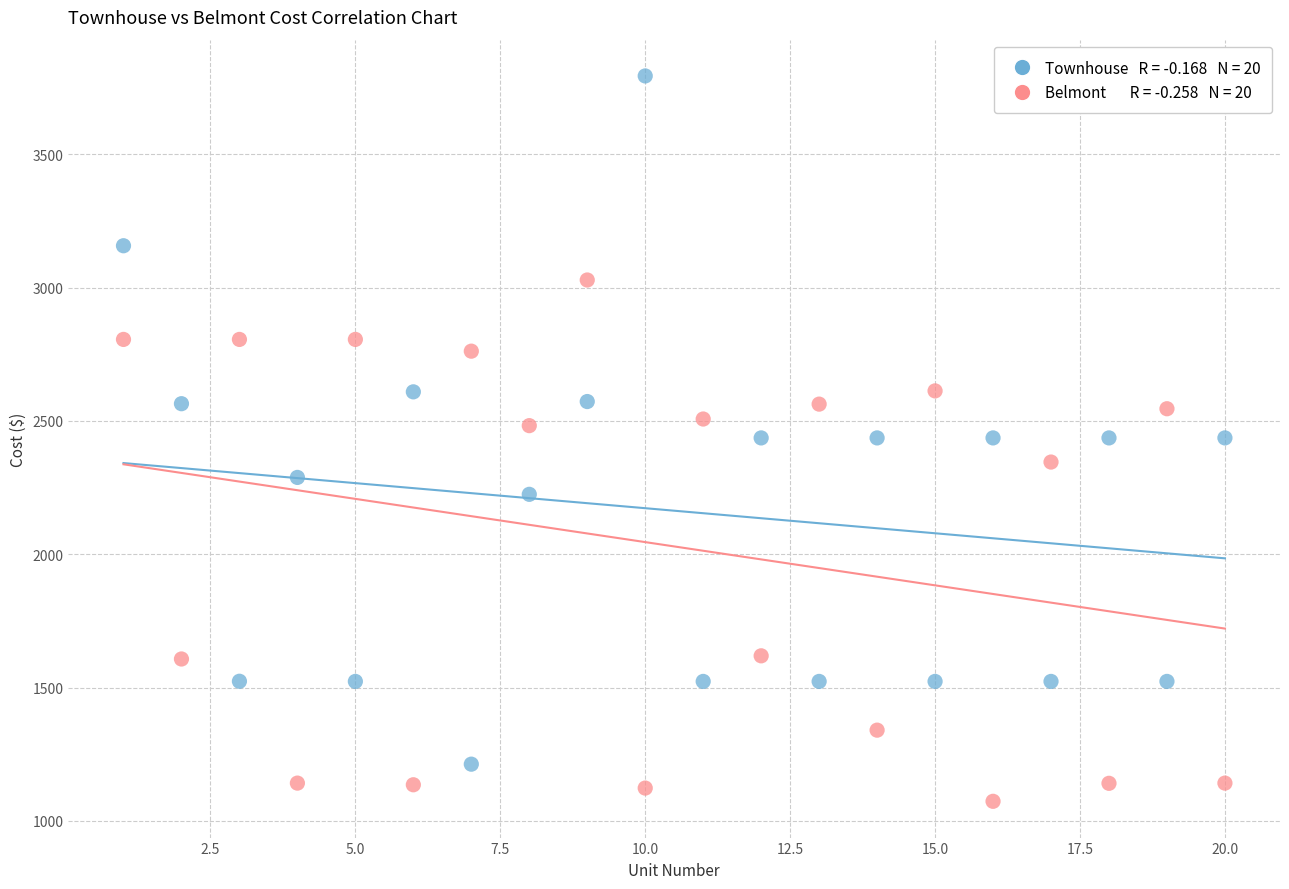

Across all data points, what is the range of X values (max minus min)?

19.0